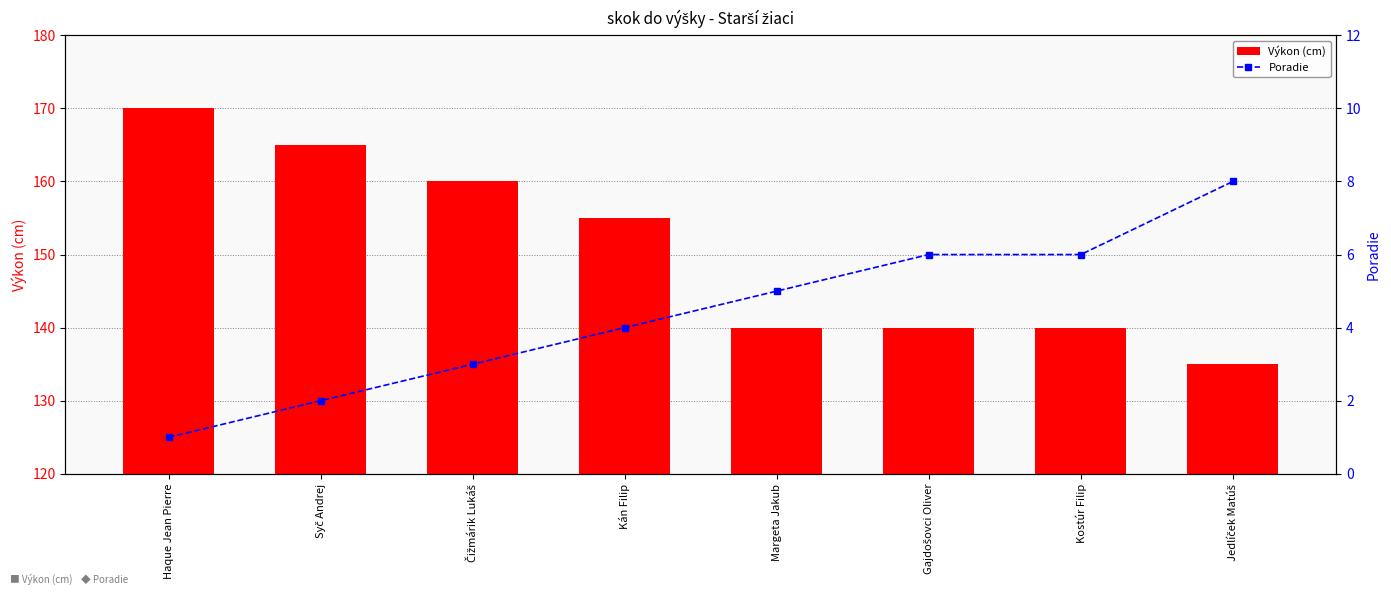

Reading left to right, list all the values displayed in this chart.

Výkon (cm): Haque Jean Pierre=170	Syč Andrej=165	Čižmárik Lukáš=160	Kán Filip=155	Margeta Jakub=140	Gajdošovci Oliver=140	Kostúr Filip=140	Jedlíček Matúš=135
Poradie: Haque Jean Pierre=1	Syč Andrej=2	Čižmárik Lukáš=3	Kán Filip=4	Margeta Jakub=5	Gajdošovci Oliver=6	Kostúr Filip=6	Jedlíček Matúš=8